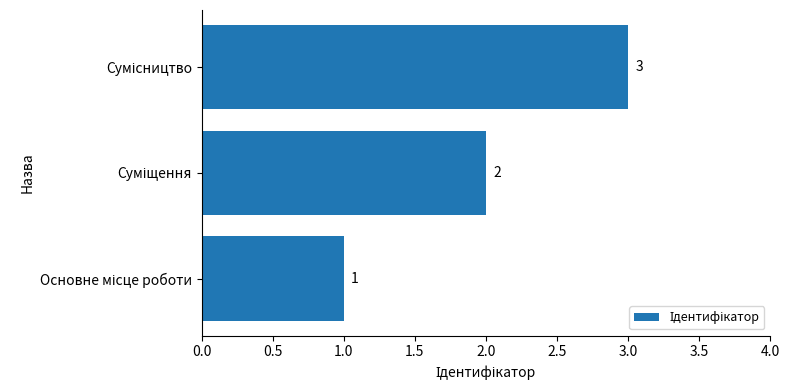

How many distinct data groups are displayed?

1